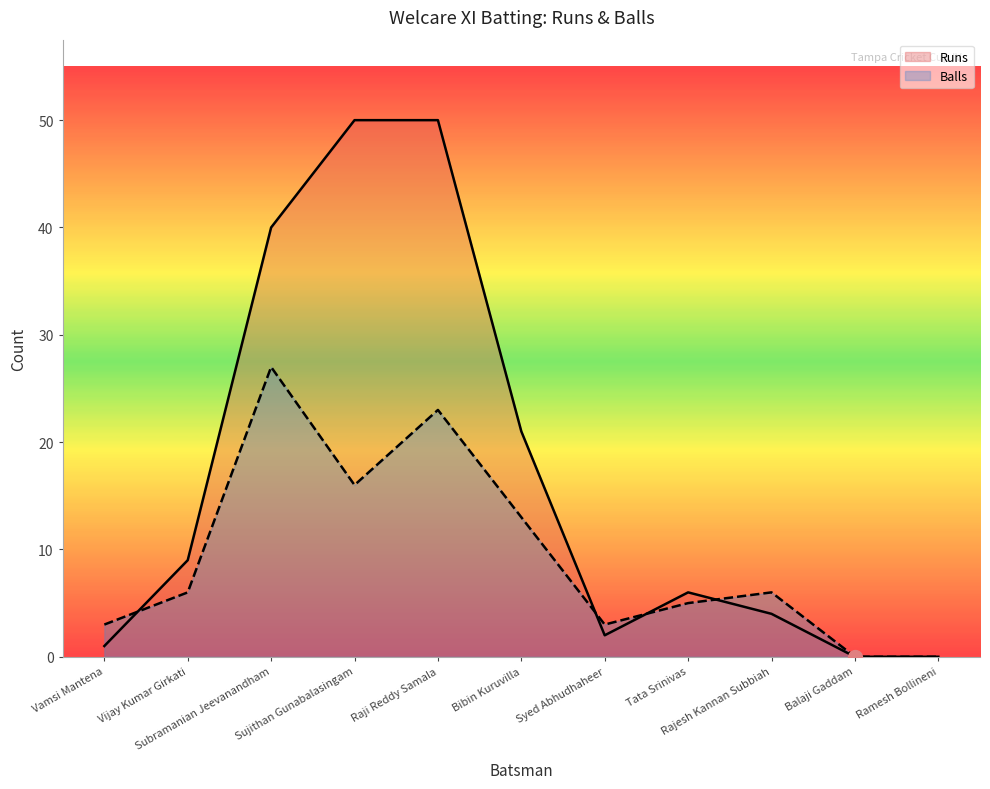

How many values in the Balls series exceed 6?

4